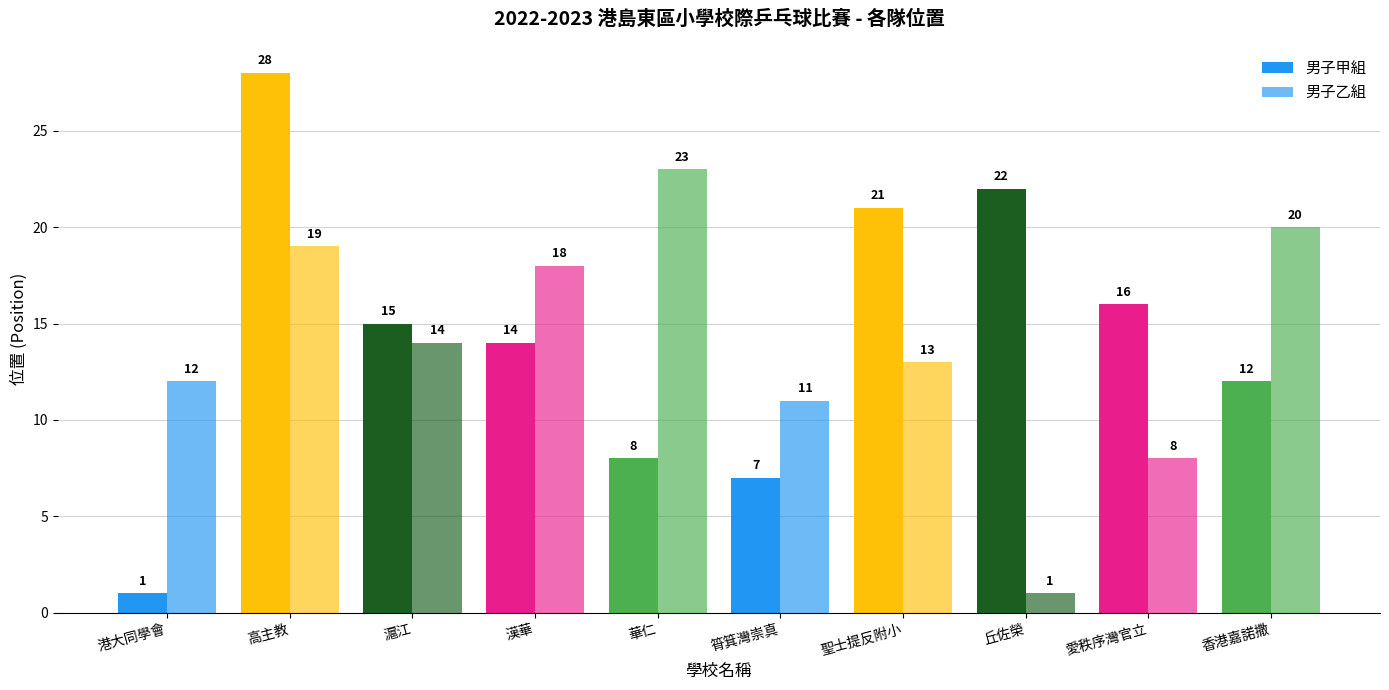

True or false: 男子乙組 has a value of 11 at 筲箕灣崇真.

True